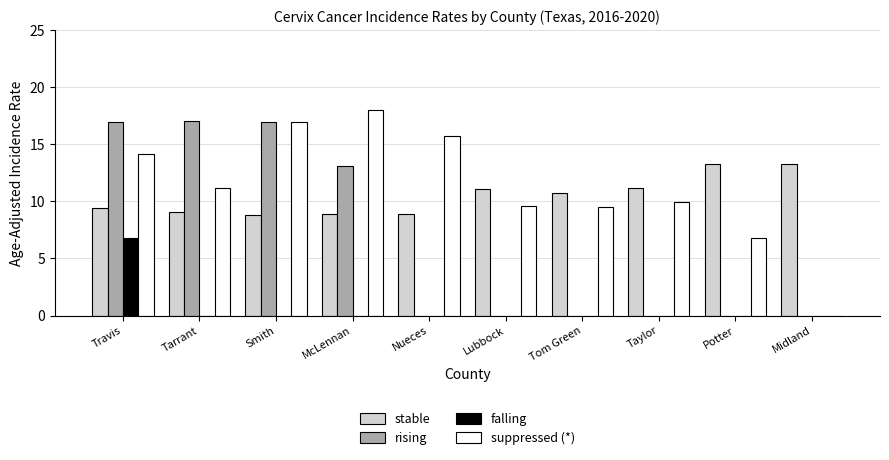

What is the sum of the suppressed (*) values at Smith and Tom Green?

26.4